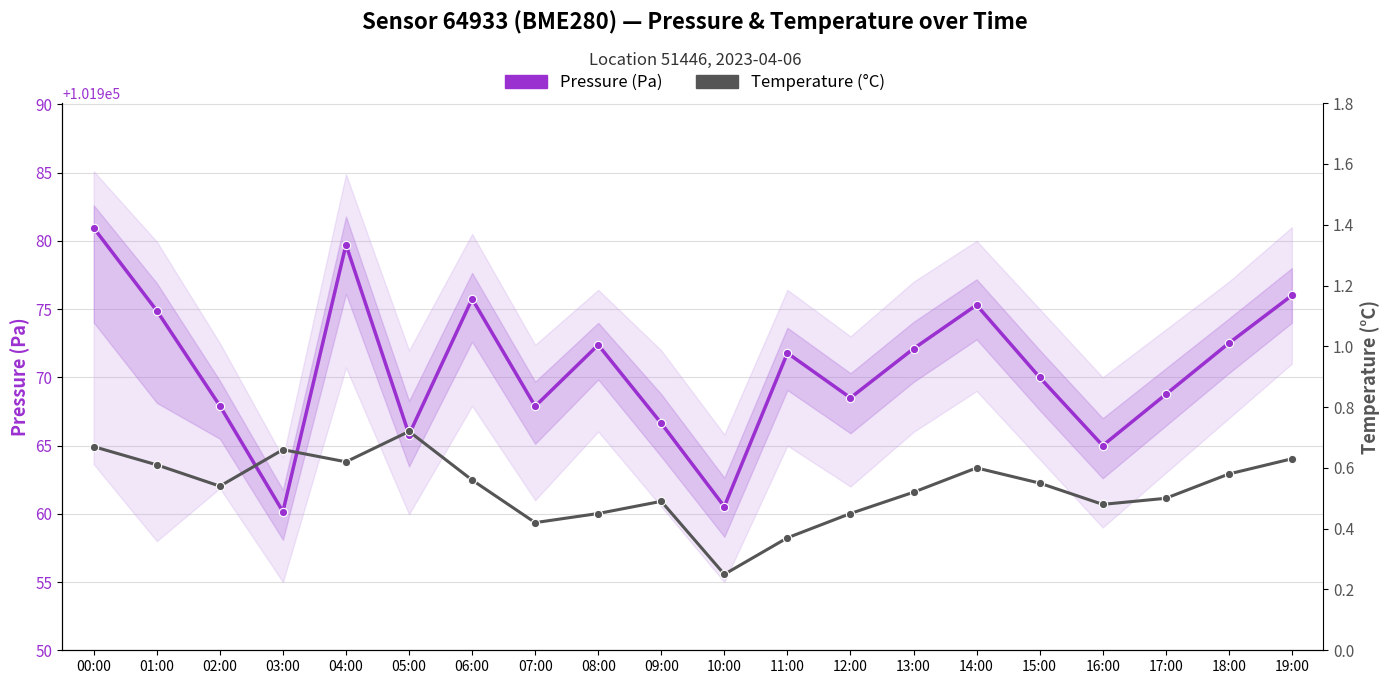

Between 10:00 and 08:00, which is larger?

08:00